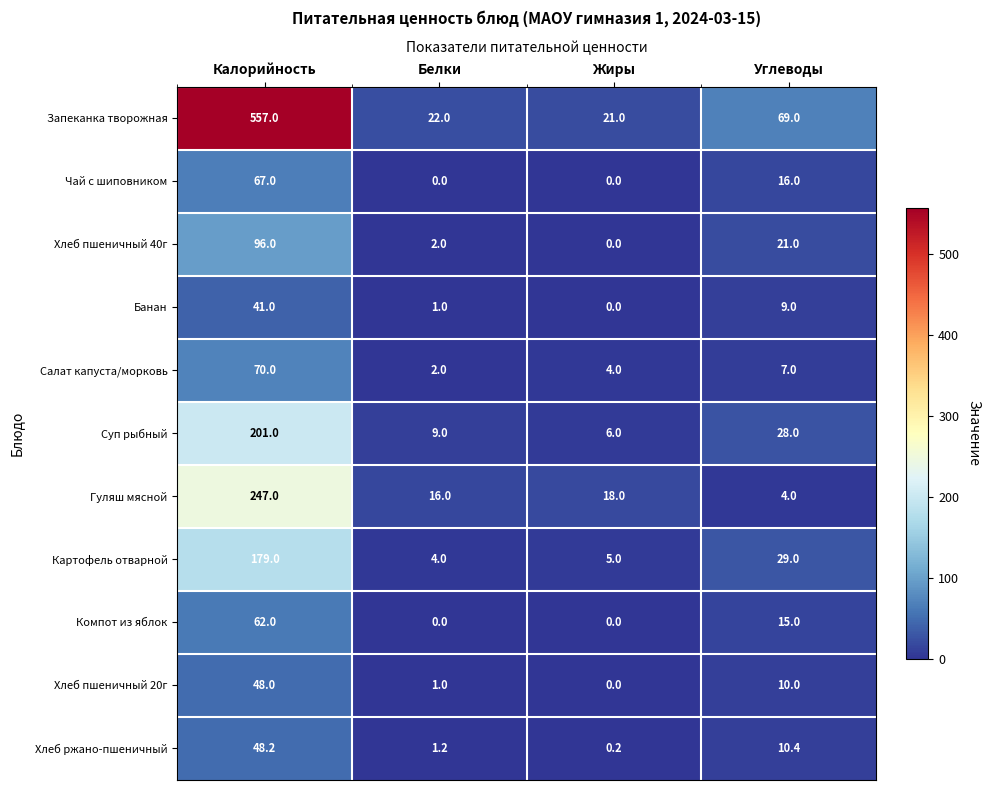

True or false: Чай с шиповником has a value of -40.1 at Жиры.

False